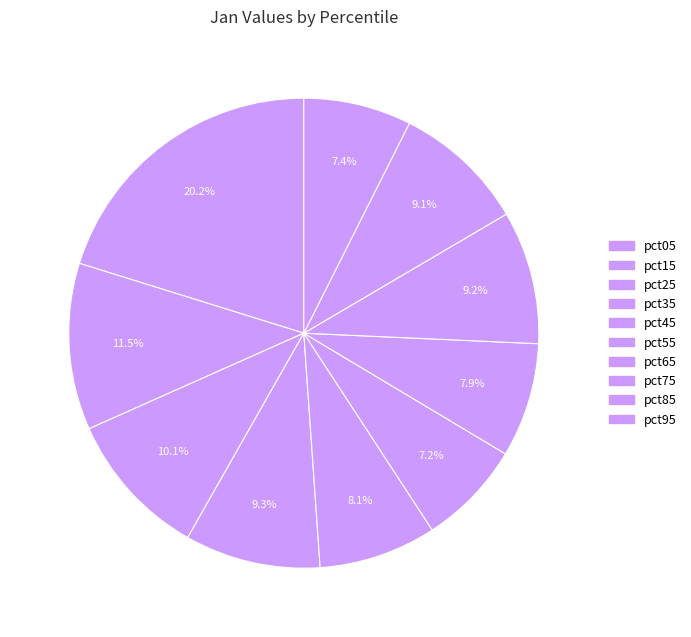

How many segments does this pie chart have?

10